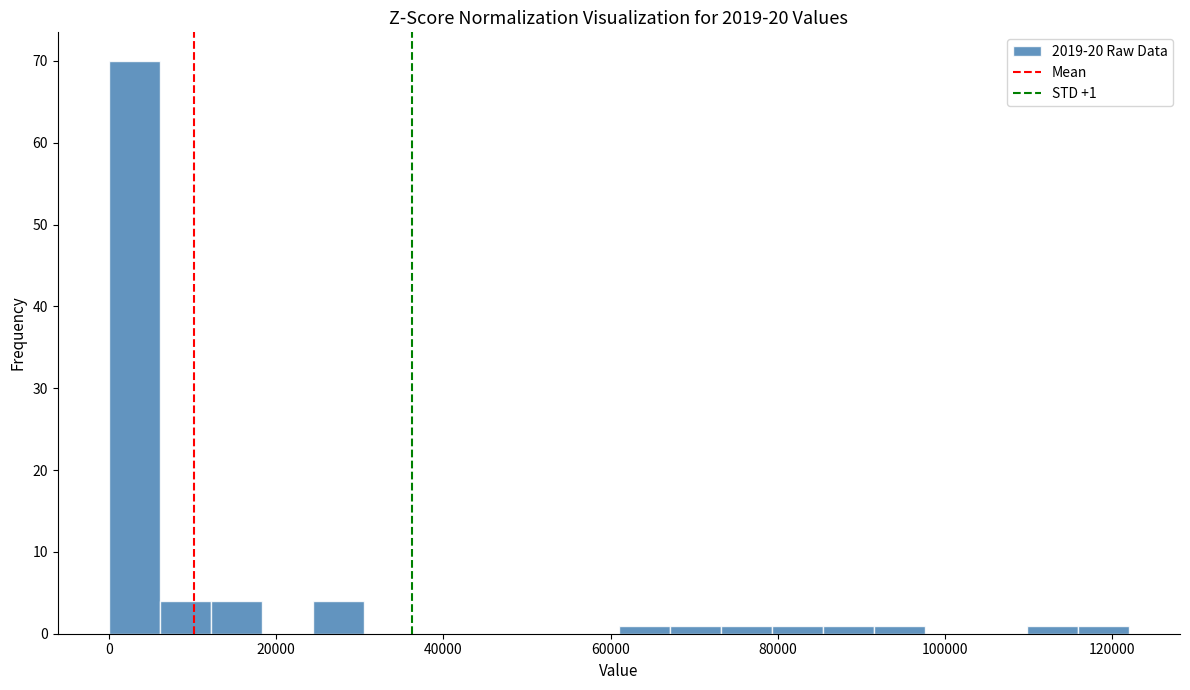

Read against the x-axis, roughly where is the centre of the tallest bar?

4000